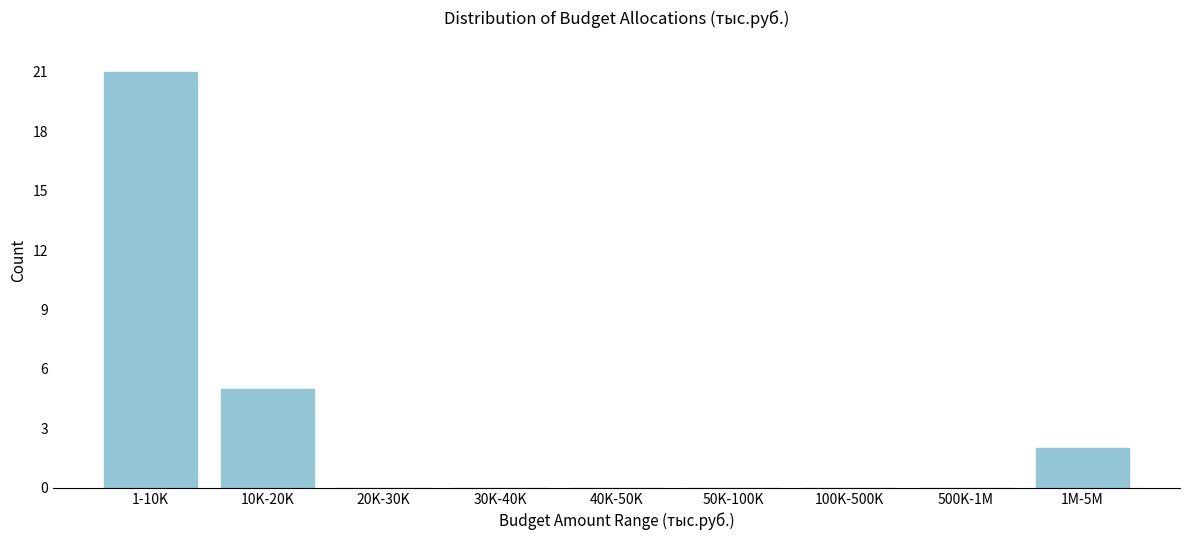

Reading left to right, transcribe all the data shown in this chart.

1-10K=21	10K-20K=5	20K-30K=0	30K-40K=0	40K-50K=0	50K-100K=0	100K-500K=0	500K-1M=0	1M-5M=2